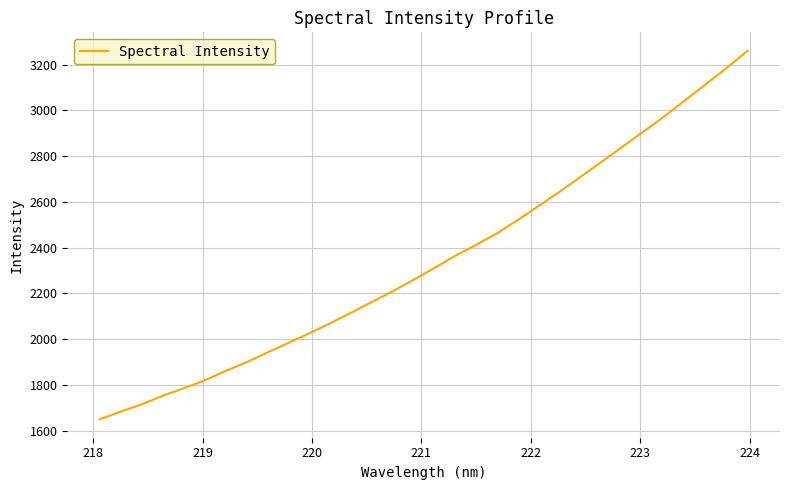

How many categories are shown in the chart?

32